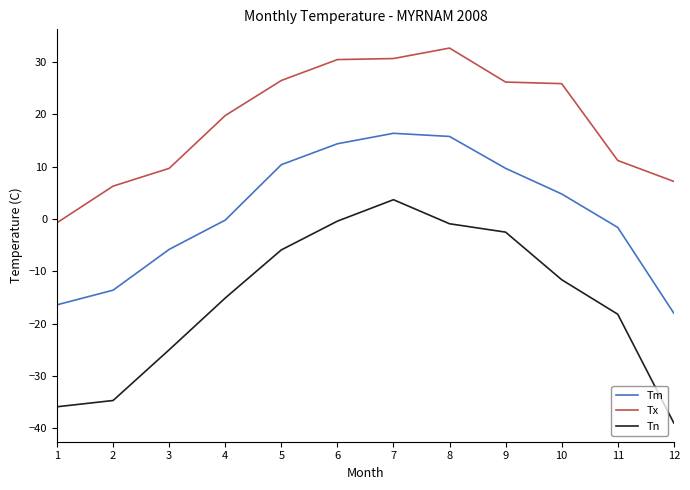

Rank the series at 2 from highest to lowest value.

Tx, Tm, Tn